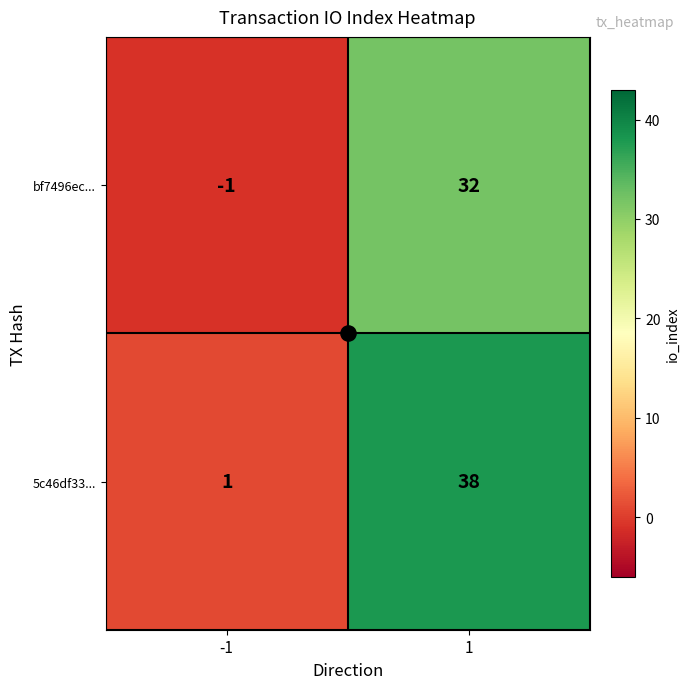

The value of bf7496ec... at -1 is -1. True or false?

True